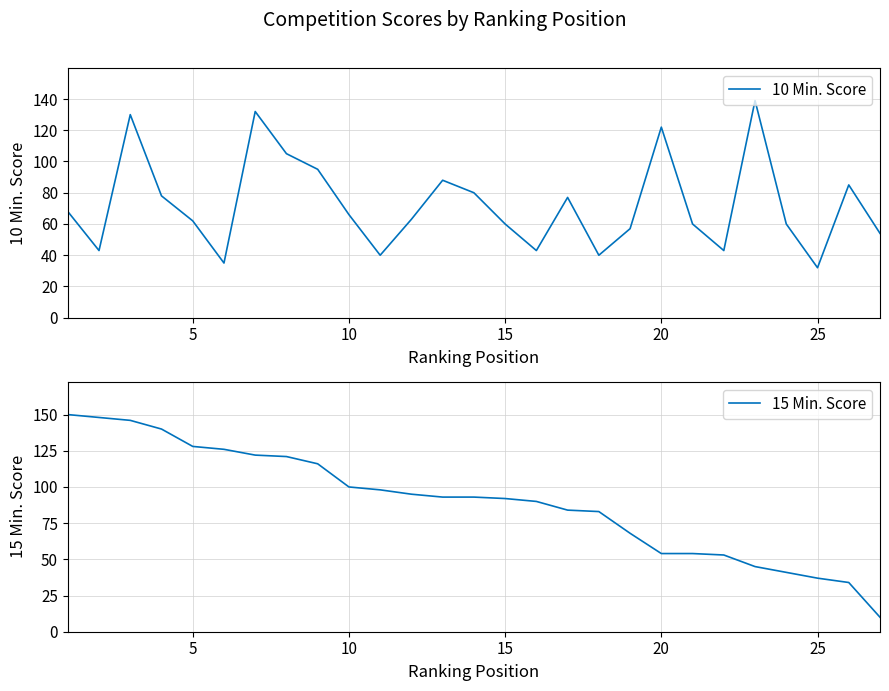

What are all the series names shown in the legend?

10 Min. Score, 15 Min. Score